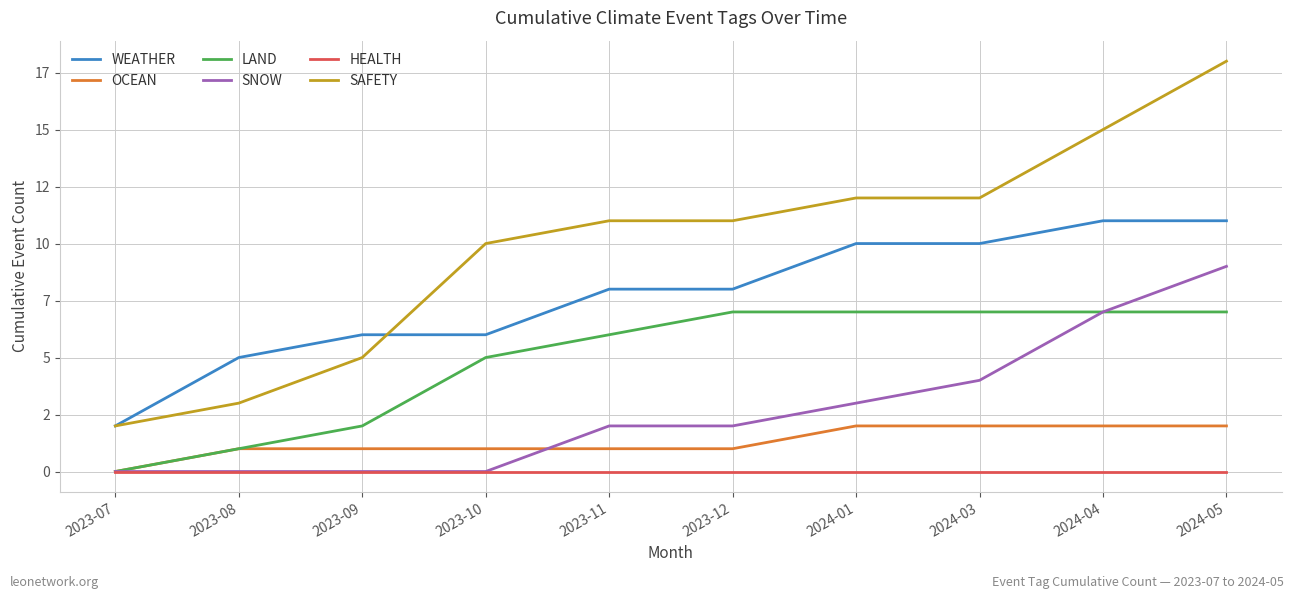

Is this an area chart (filled region under the line)?

No